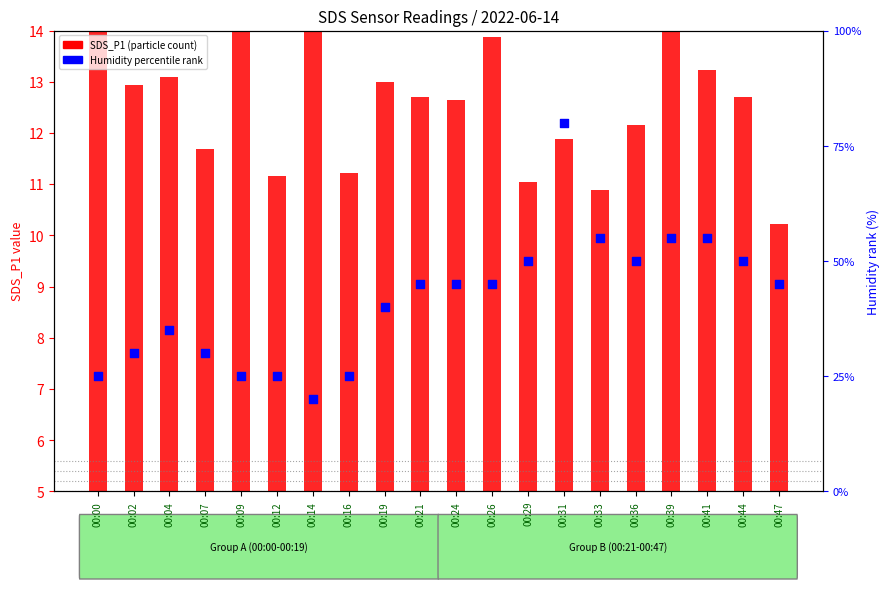

What is the total value across all series at 00:09?

37.3